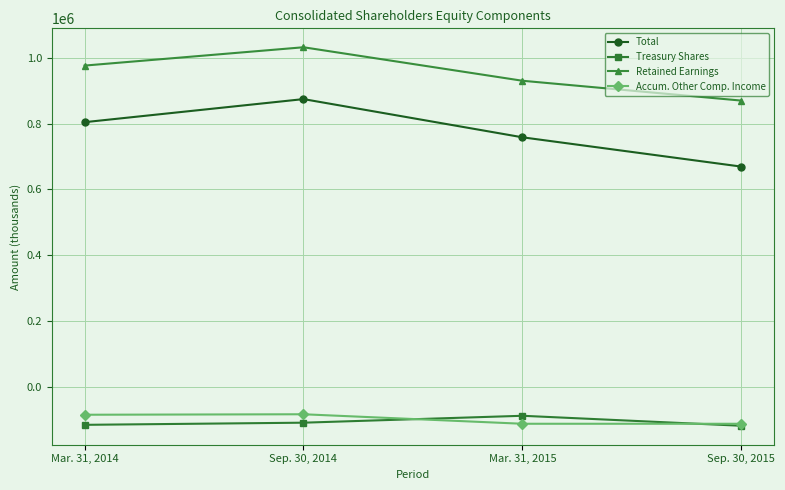

Is the value of Retained Earnings at Mar. 31, 2015 greater than the value of Accum. Other Comp. Income at Sep. 30, 2015?

Yes